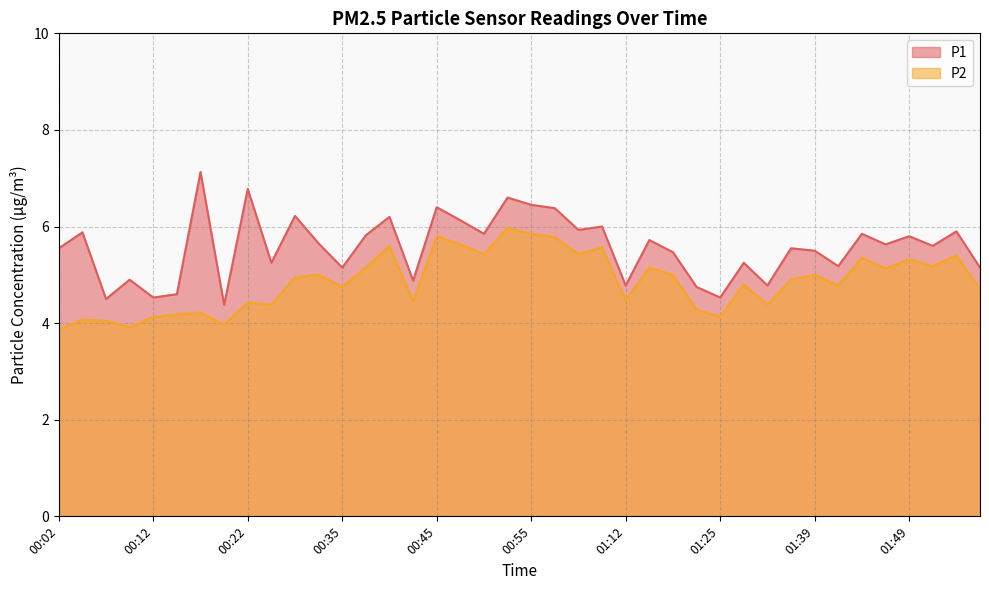

Which series changed the most between 00:04 and 00:48?

P2